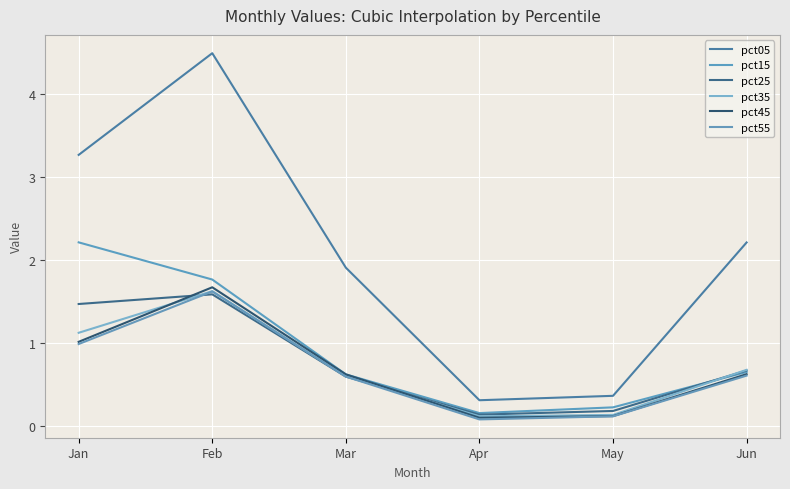

At which category is the sum across all series the highest?

Feb